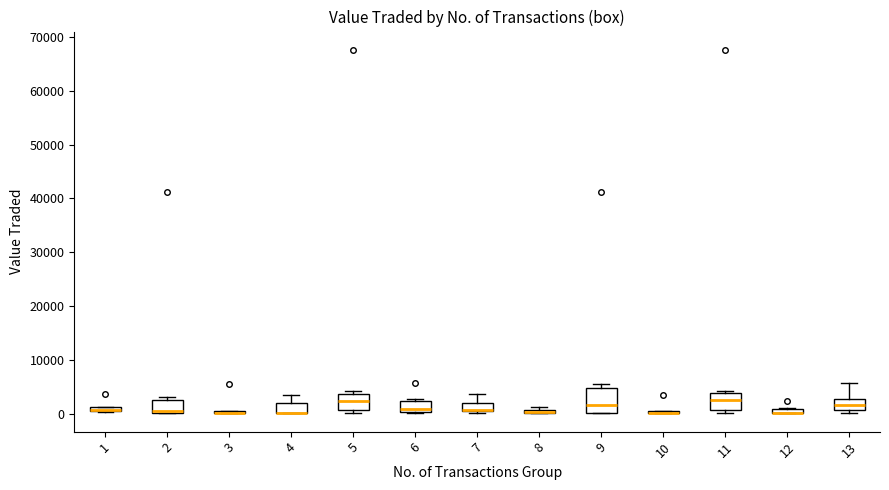

Which box is the tallest, from its lower edge to its upper edge?

9